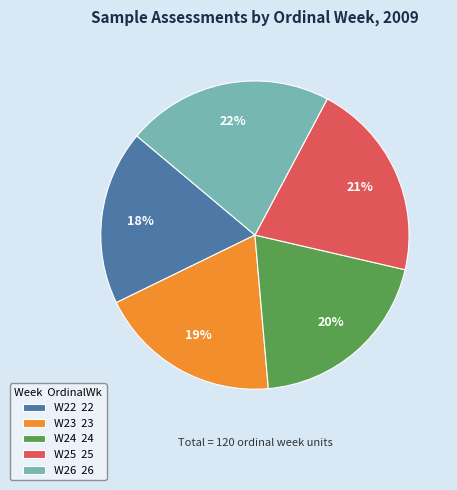

What is the ratio of the value at W25 to the value at W23?

1.1